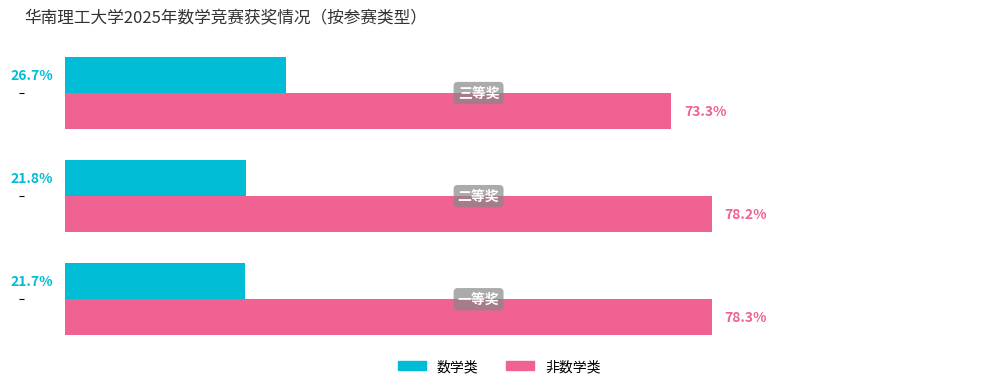

Which series has the largest total across all categories?

非数学类